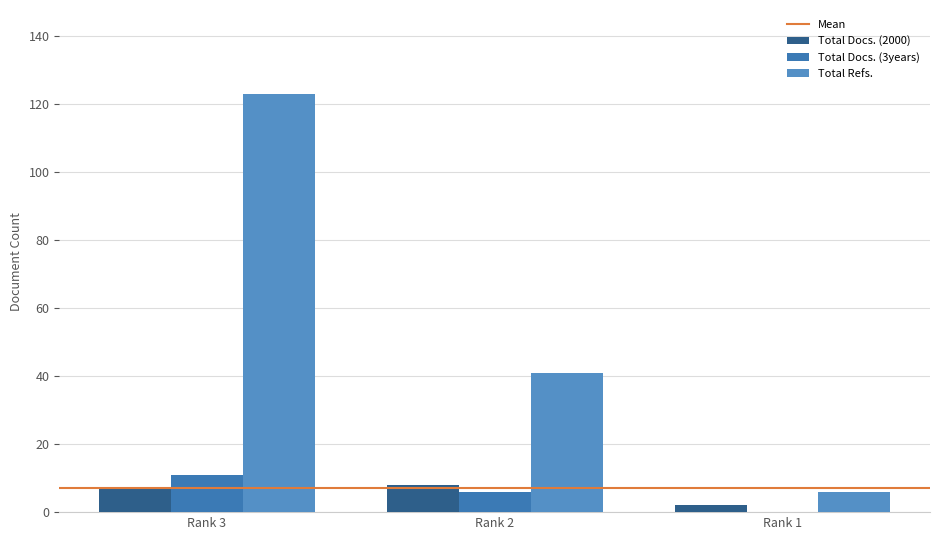

Reading right to left, what are all the values shown in this chart?

Total Docs. (2000): 2	8	7
Total Docs. (3years): 0	6	11
Total Refs.: 6	41	123